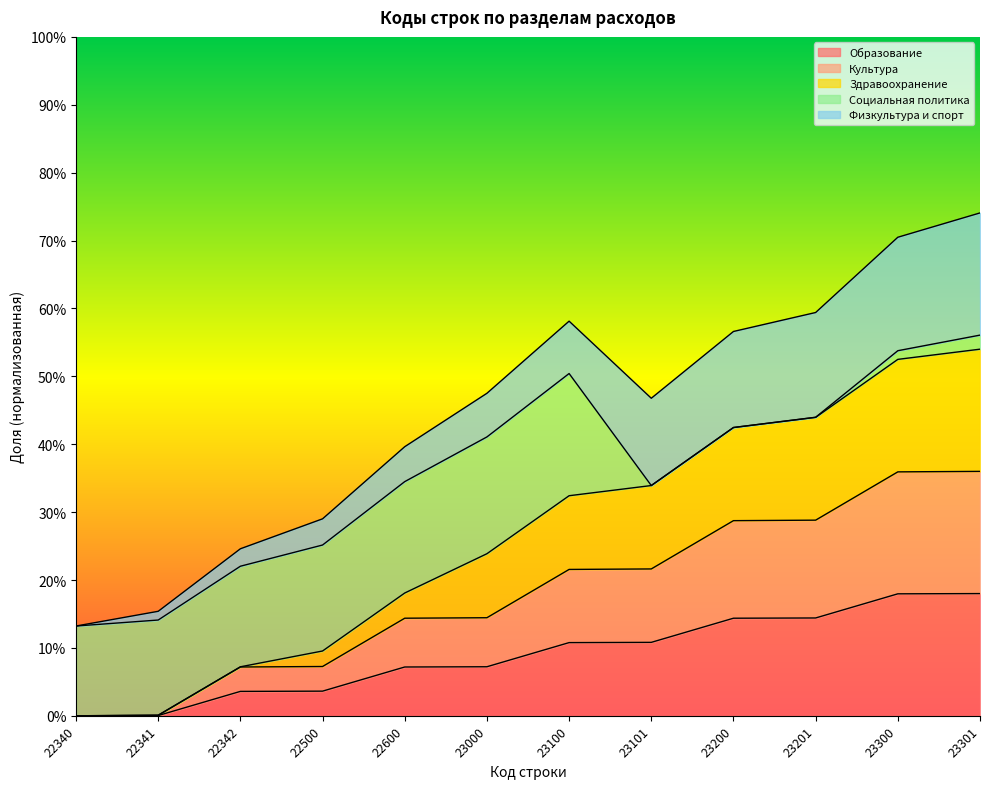

Which category has the lowest value in the Образование series?

22340